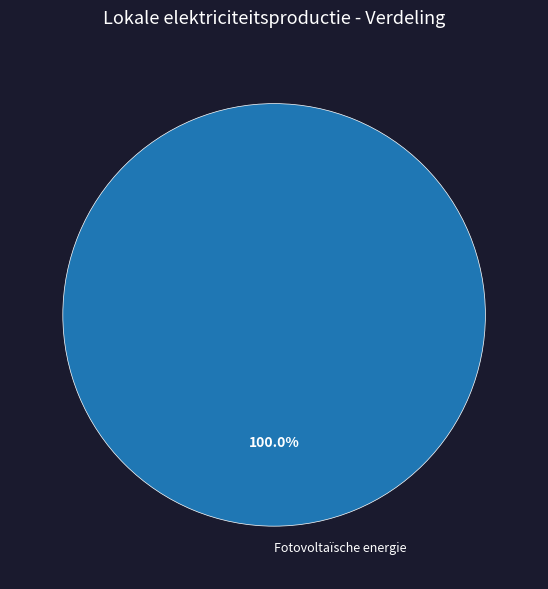

Rank the categories by value from lowest to highest.

Fotovoltaïsche energie